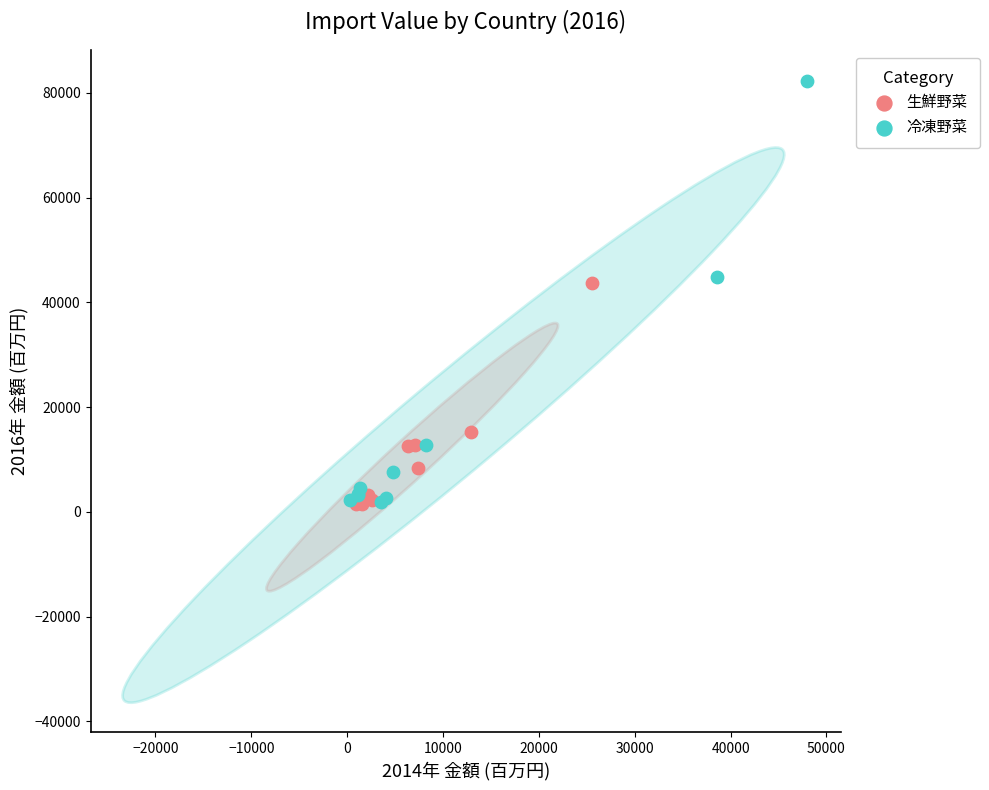

What are all the series names shown in the legend?

生鮮野菜, 冷凍野菜